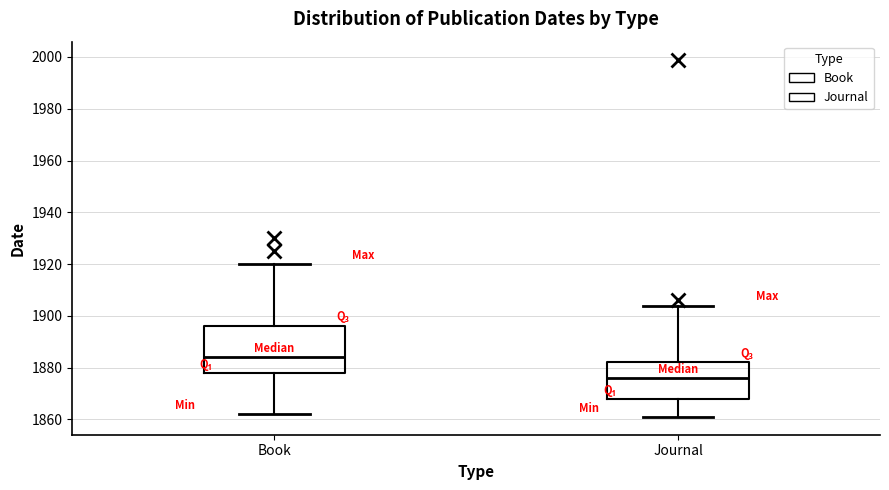

Reading left to right, read every box against the y-axis: the position of its median line, the range the box covers, and the ends of its whiskers. The values are not printed on the chart, so give them approximately, as read against the axis.

Book: median 1884, box 1878 to 1896, whiskers 1862 to 1920
Journal: median 1876, box 1868 to 1882, whiskers 1862 to 1904